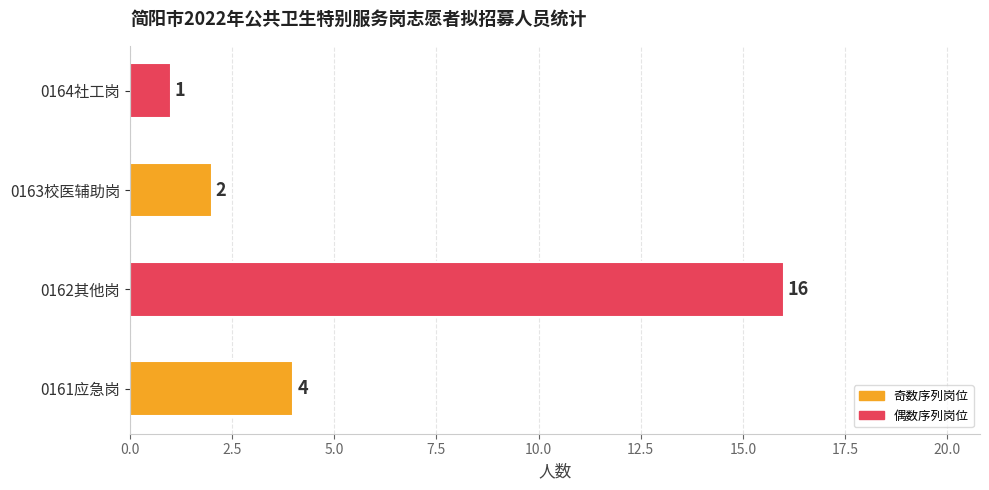

The chart shows a value of 1 at 0163校医辅助岗. True or false?

False